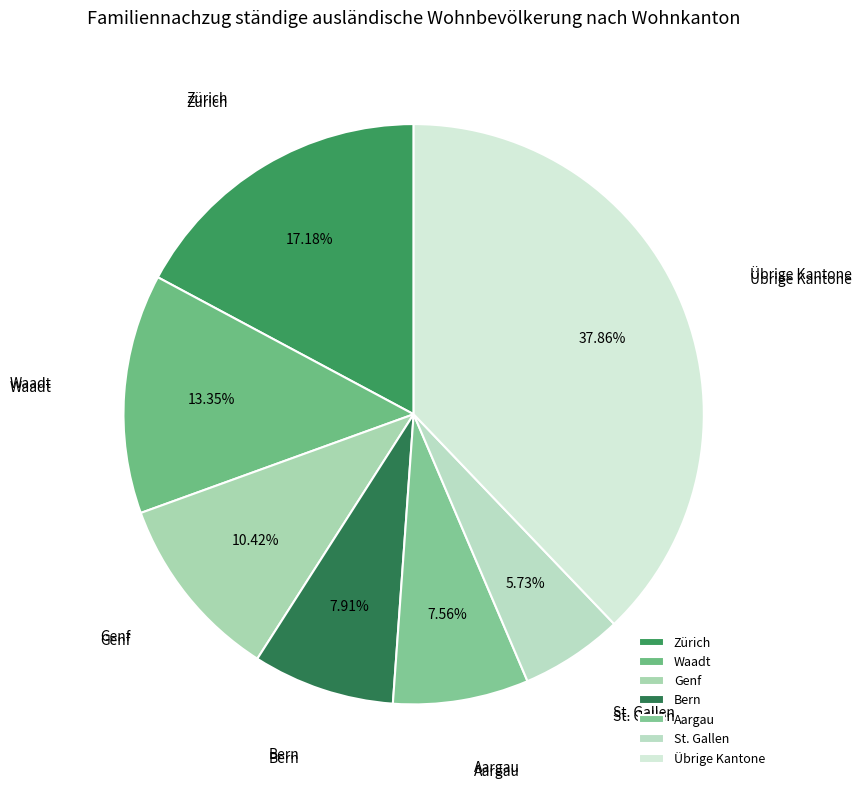

Which category has the biggest portion of the pie?

Übrige Kantone